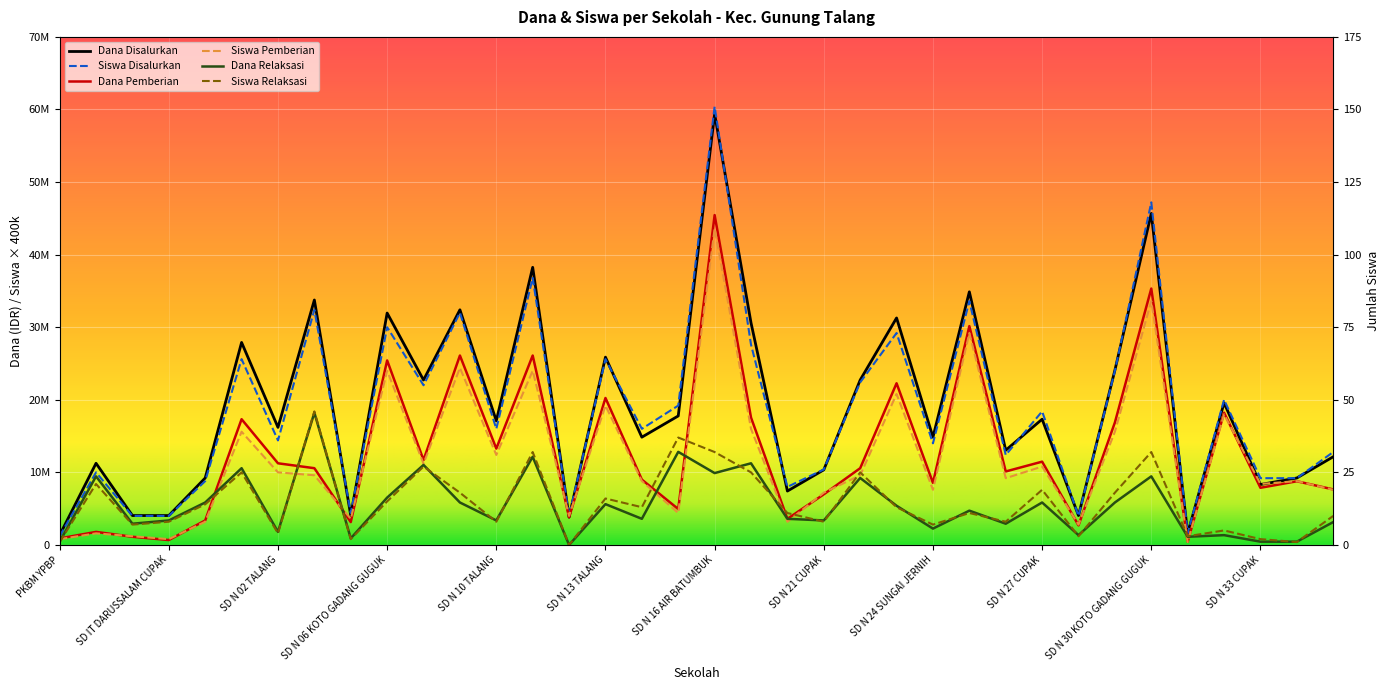

Is the value of Dana Relaksasi at SD N 21 CUPAK greater than the value of Siswa Relaksasi at SD N 34 CUPAK?

Yes